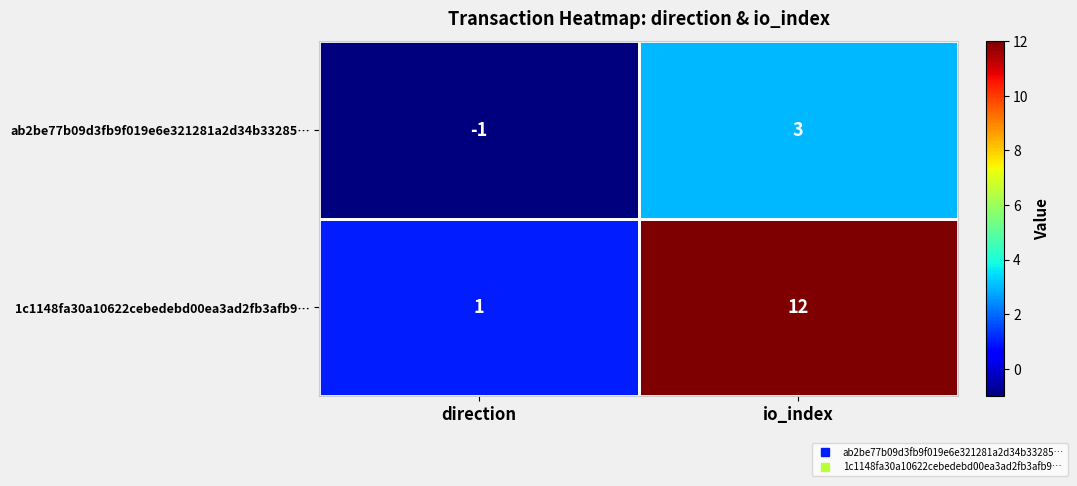

Which series has the largest range (max minus min)?

1c1148fa30a10622cebedebd00ea3ad2fb3afb9…